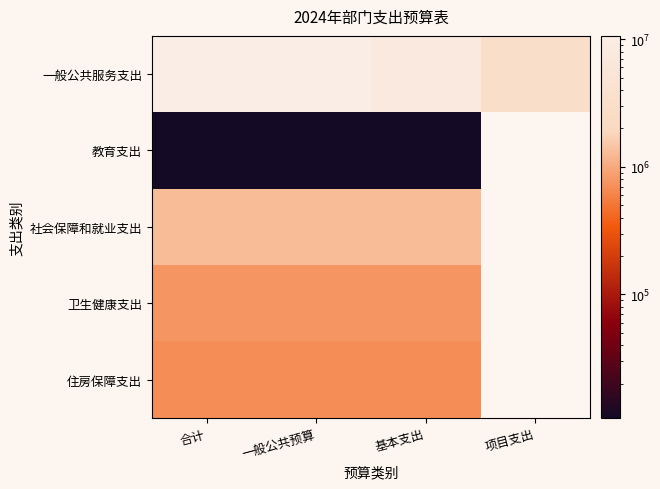

Which label corresponds to the smallest value in the chart?

合计